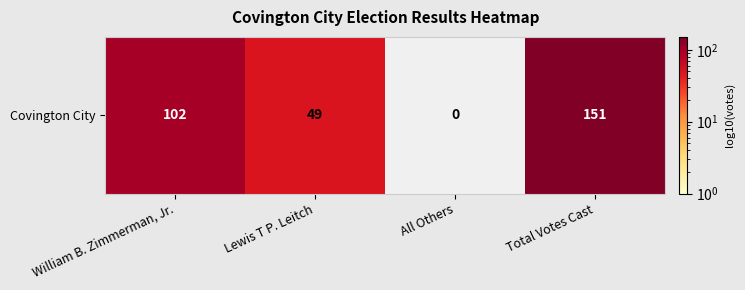

Count the number of values greater than 102.

1